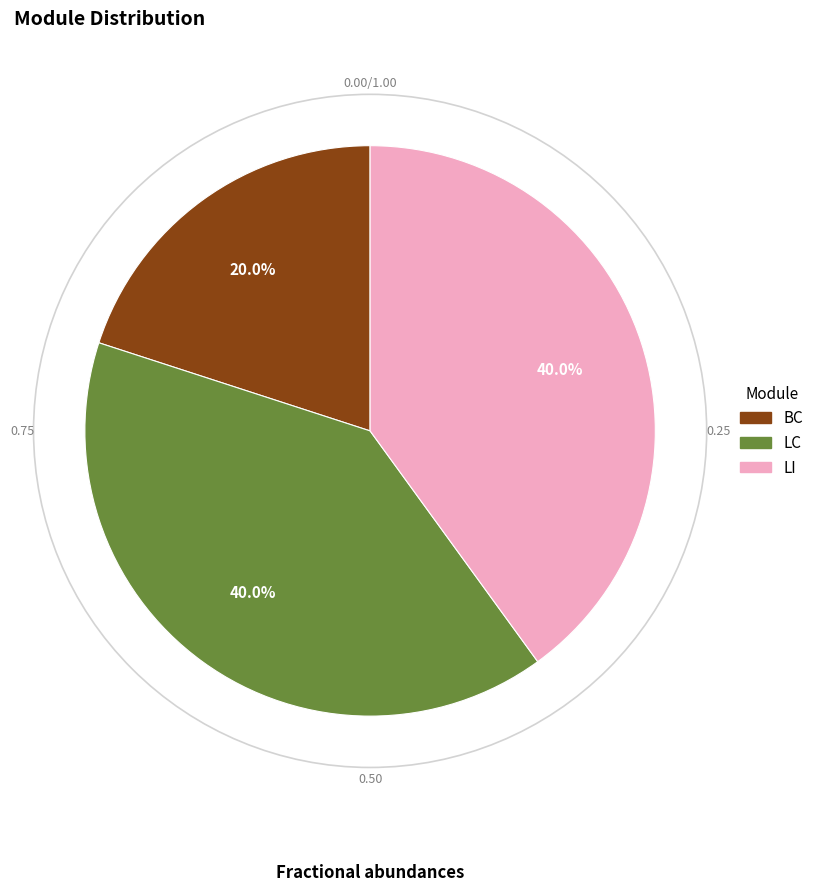

To the nearest percent, what portion does LI represent?

40%